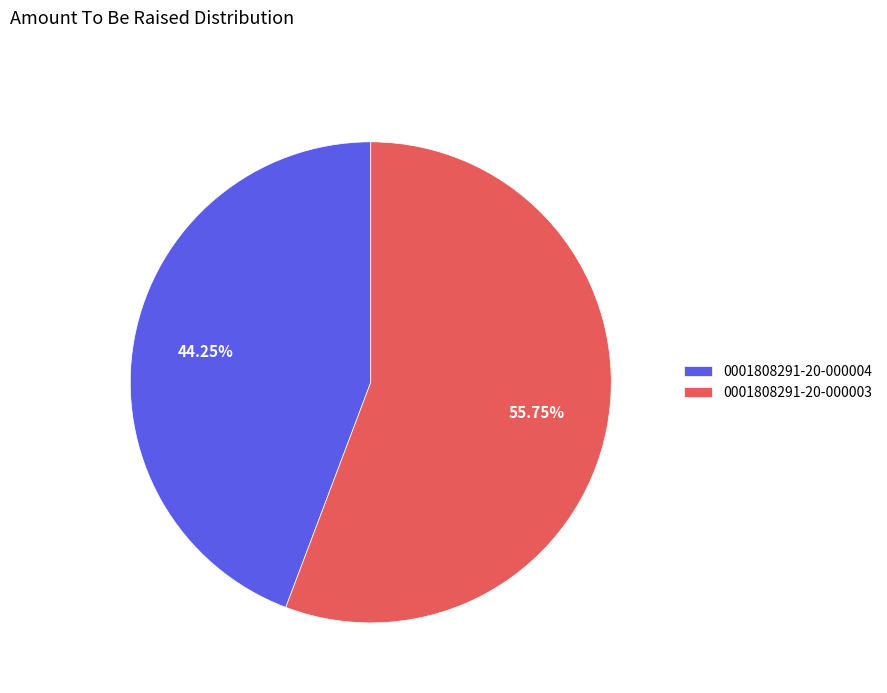

Do 0001808291-20-000004 and 0001808291-20-000003 together represent more than half of the pie?

Yes